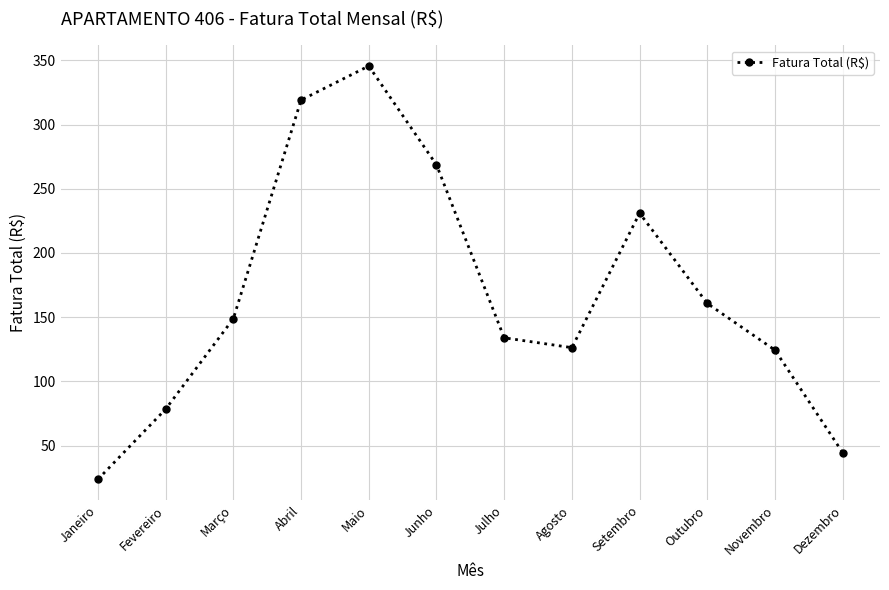

What is the minimum value shown in the chart?

23.8